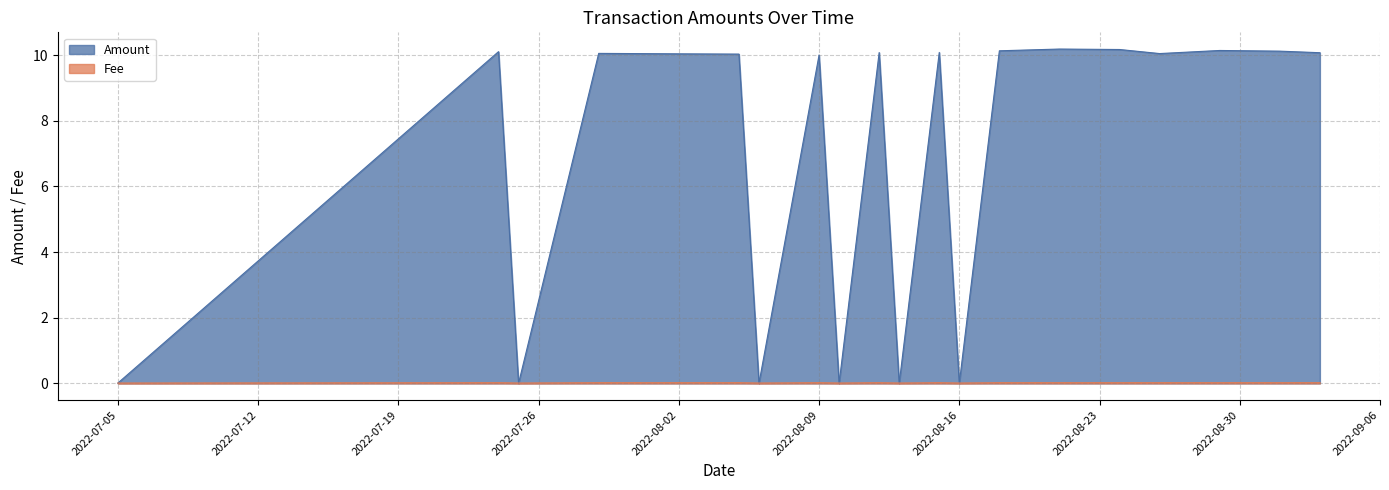

At which label is Fee closest to 0?

2022-07-05